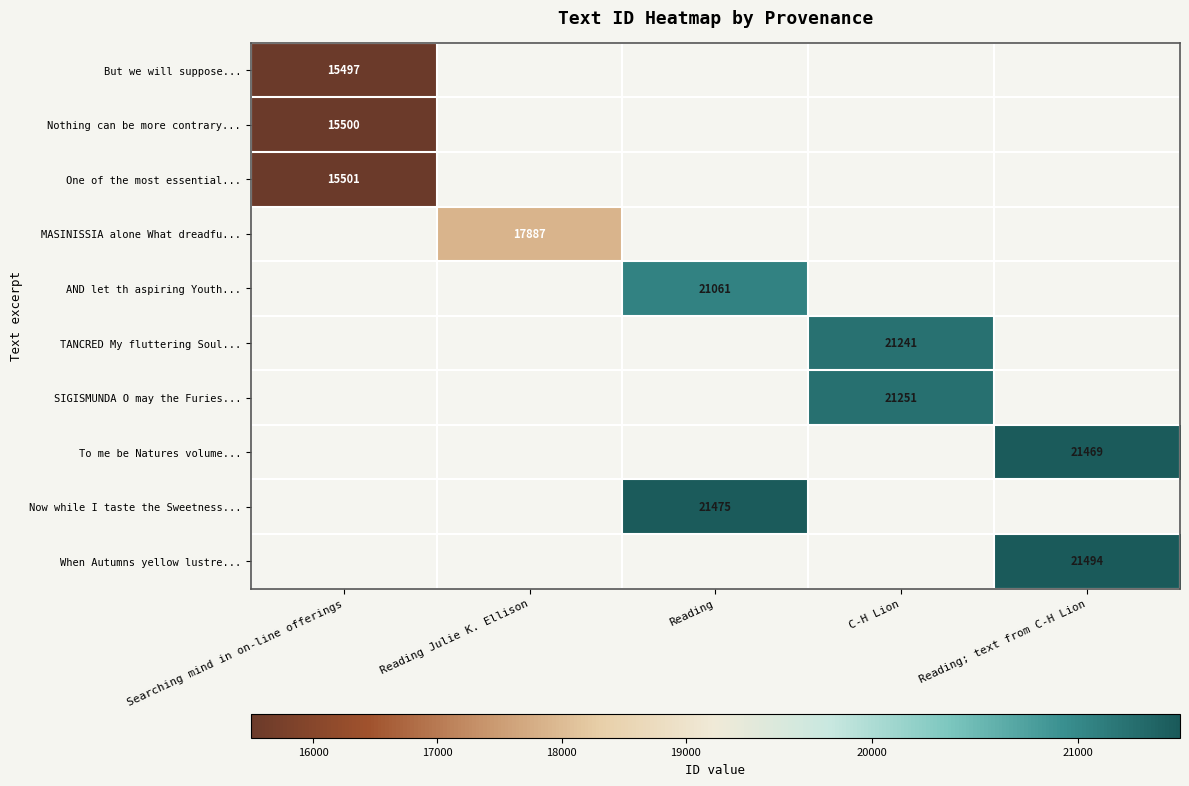

Rank the series by their maximum value, from lowest to highest.

But we will suppose..., Nothing can be more contrary..., One of the most essential..., MASINISSIA alone What dreadfu..., AND let th aspiring Youth..., TANCRED My fluttering Soul..., SIGISMUNDA O may the Furies..., To me be Natures volume..., Now while I taste the Sweetness..., When Autumns yellow lustre...